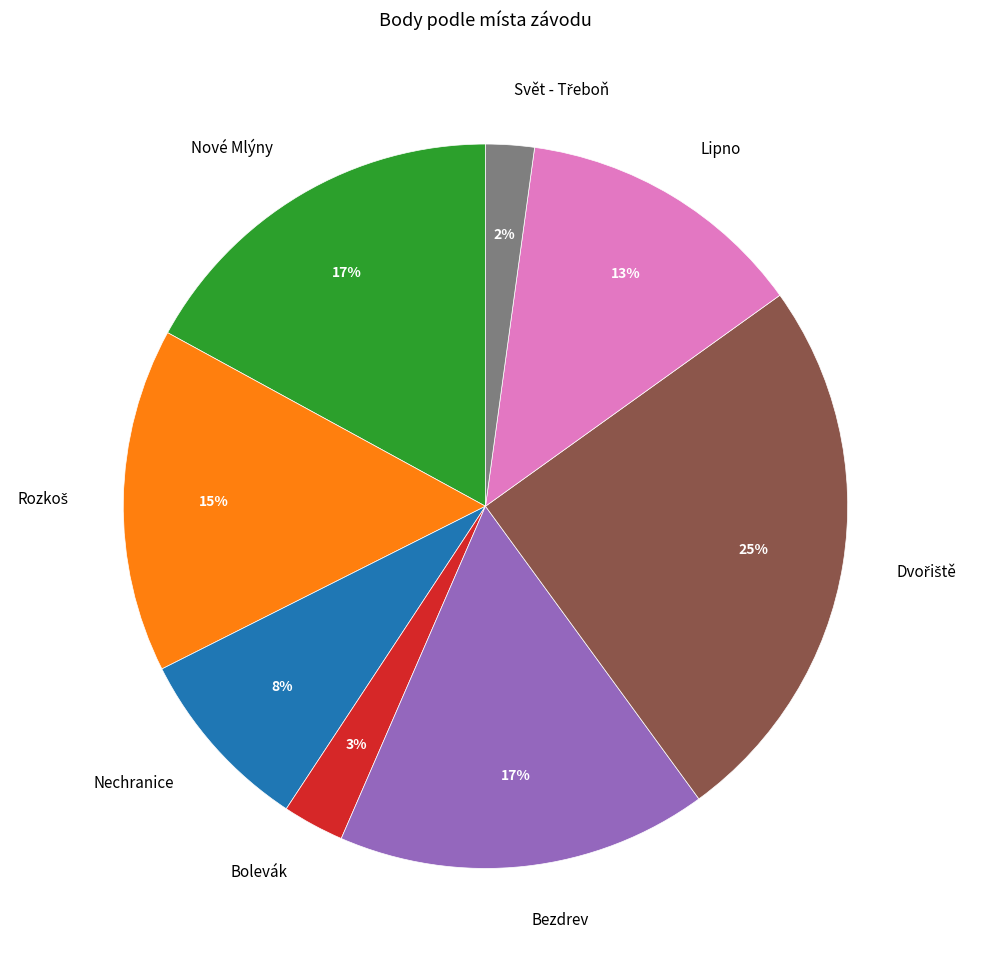

Does Bezdrev account for over 50% of the chart?

No